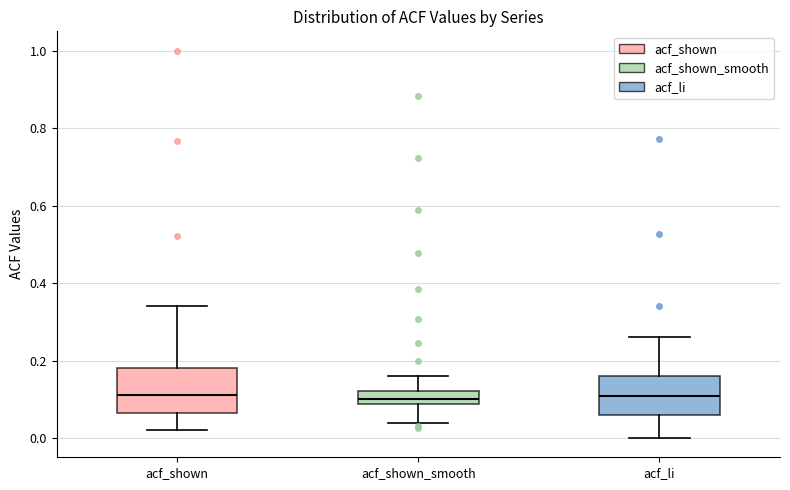

Where does the lower whisker of the box for acf_li end on the y-axis? The values are not printed on the chart, so give them approximately, as read against the axis.

0.00